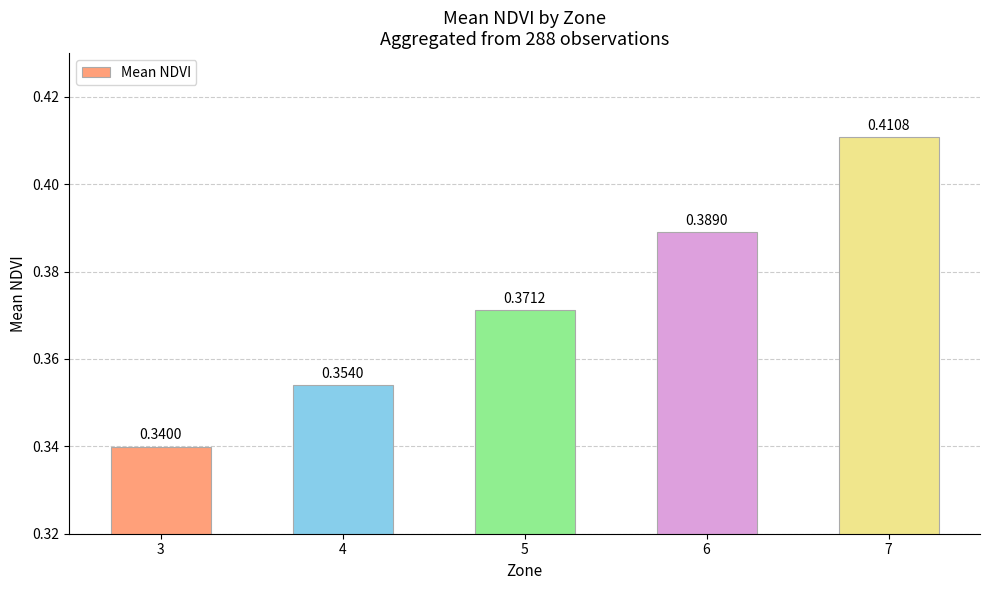

How many bars are there in total?

5